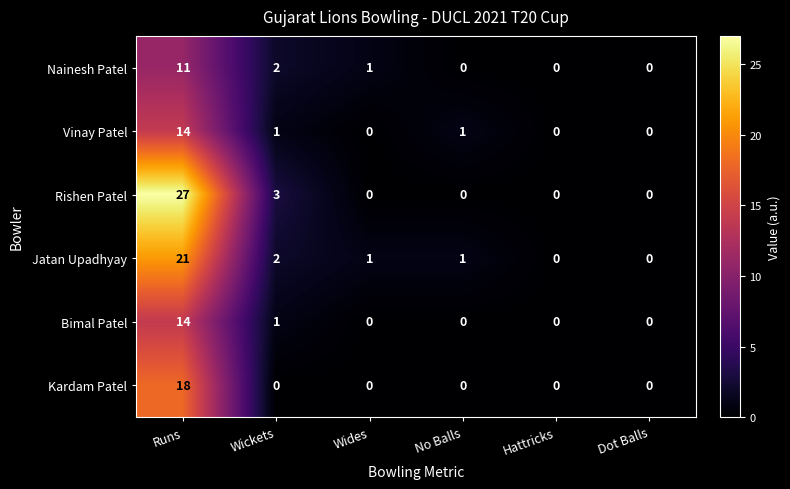

How many categories are shown in the chart?

6